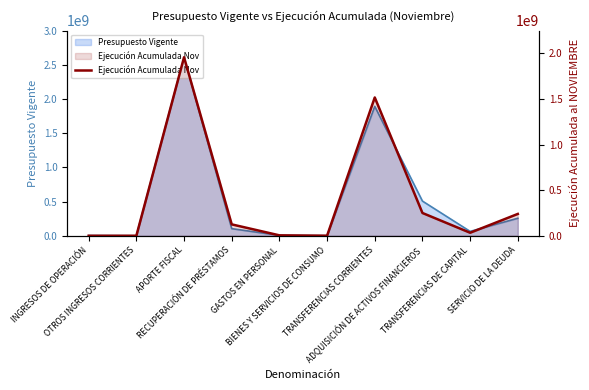

The value at OTROS INGRESOS CORRIENTES is 1152720034. True or false?

False